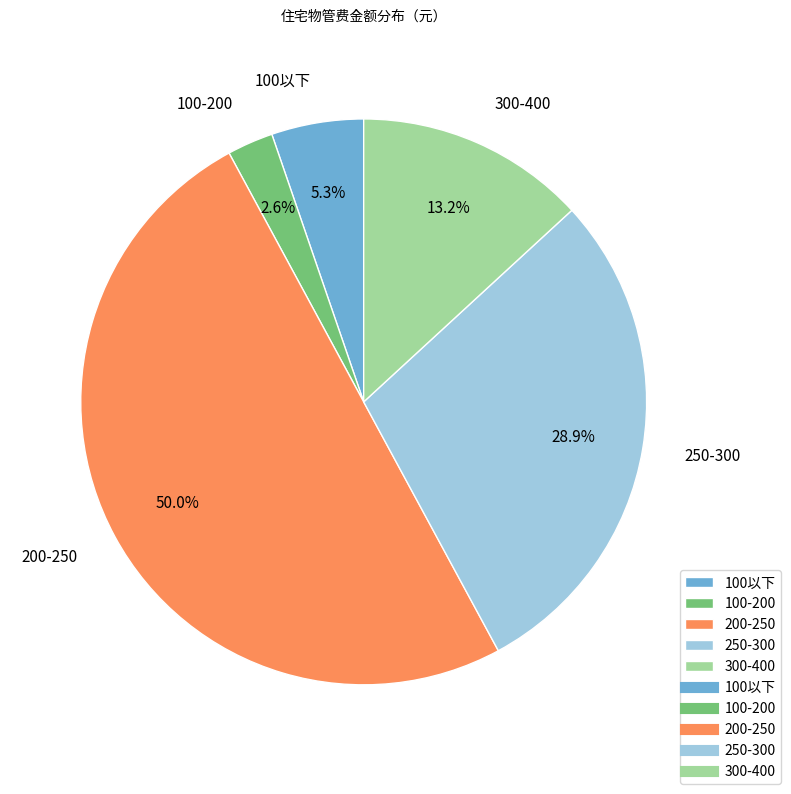

Which category accounts for the majority?

200-250